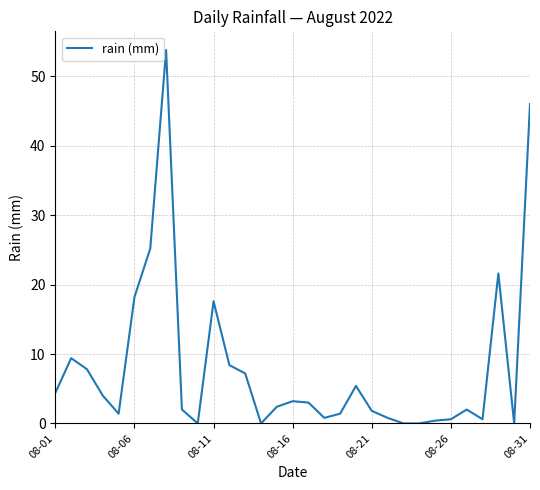

What is the difference between the maximum and minimum values?

53.8